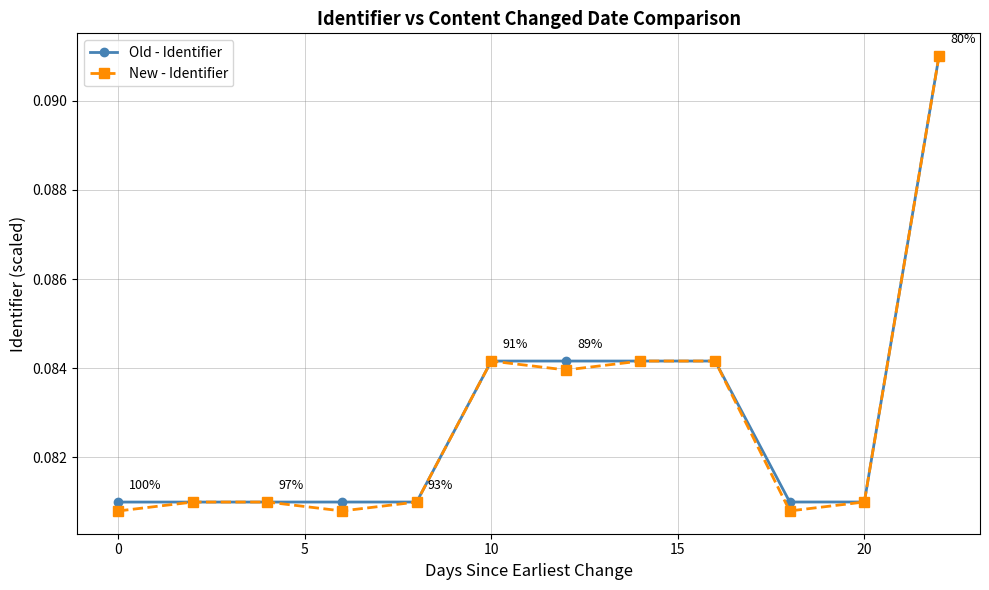

Count the number of categories in the chart.

12